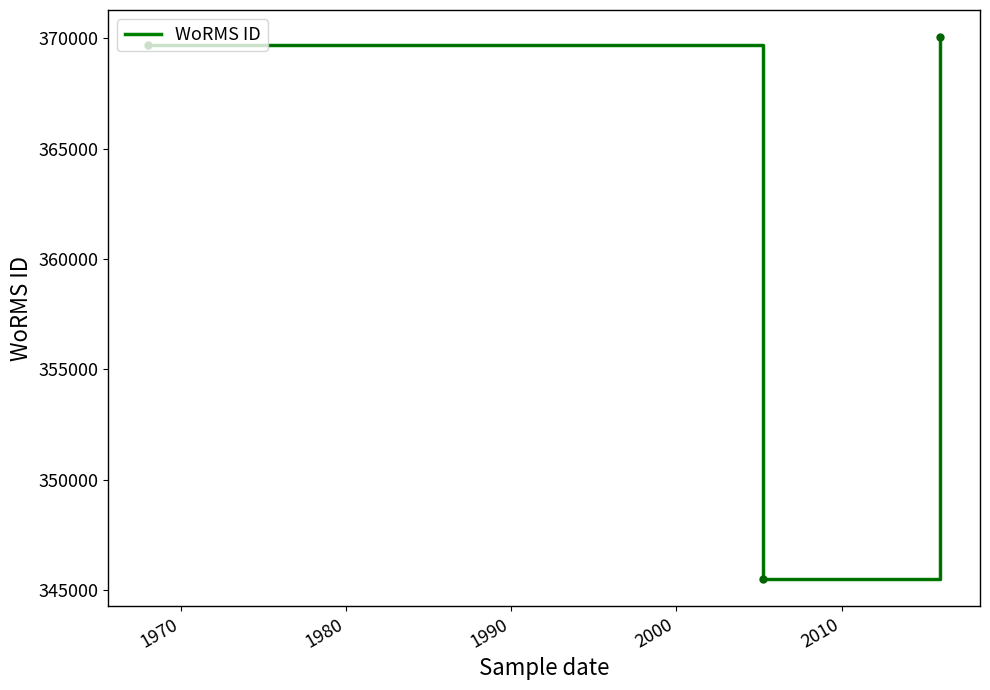

What is the difference between the second highest and minimum values?

24178